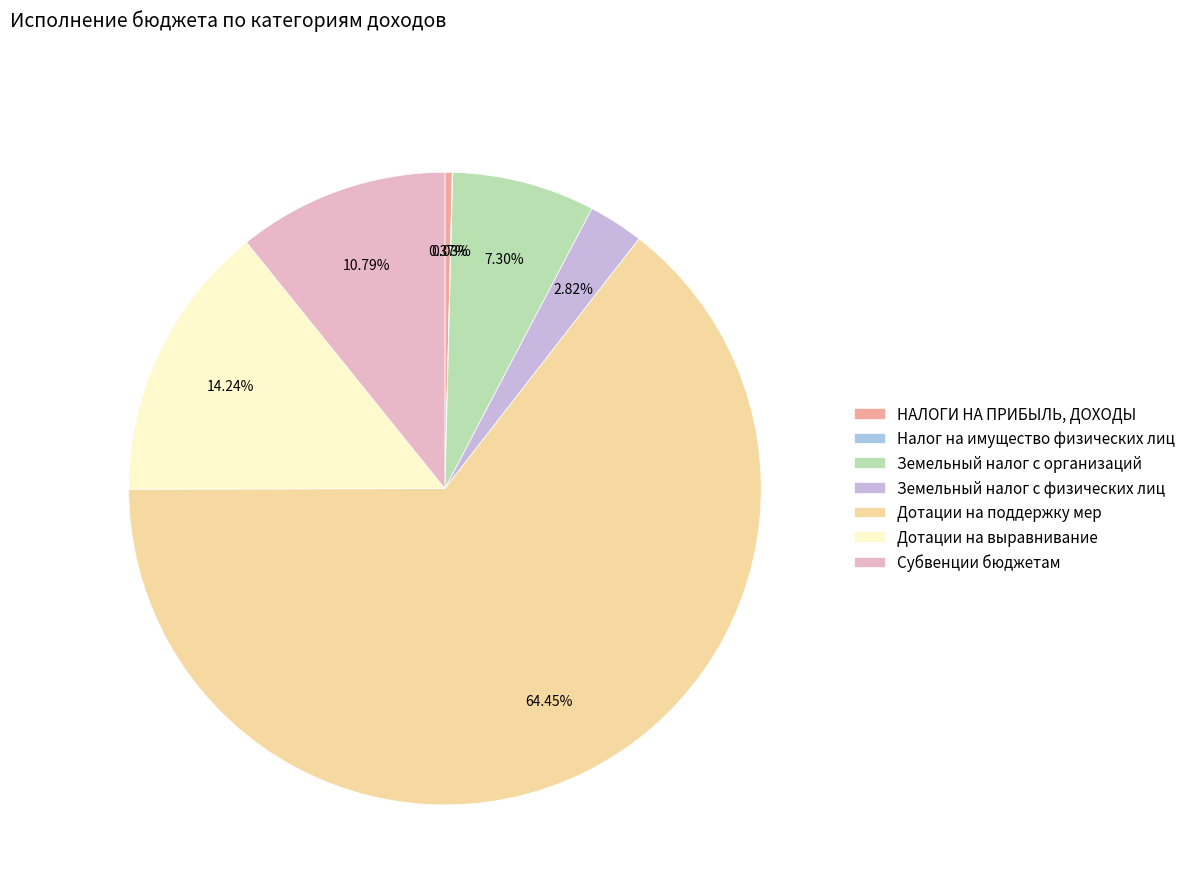

Which category has the smallest portion of the pie?

Налог на имущество физических лиц